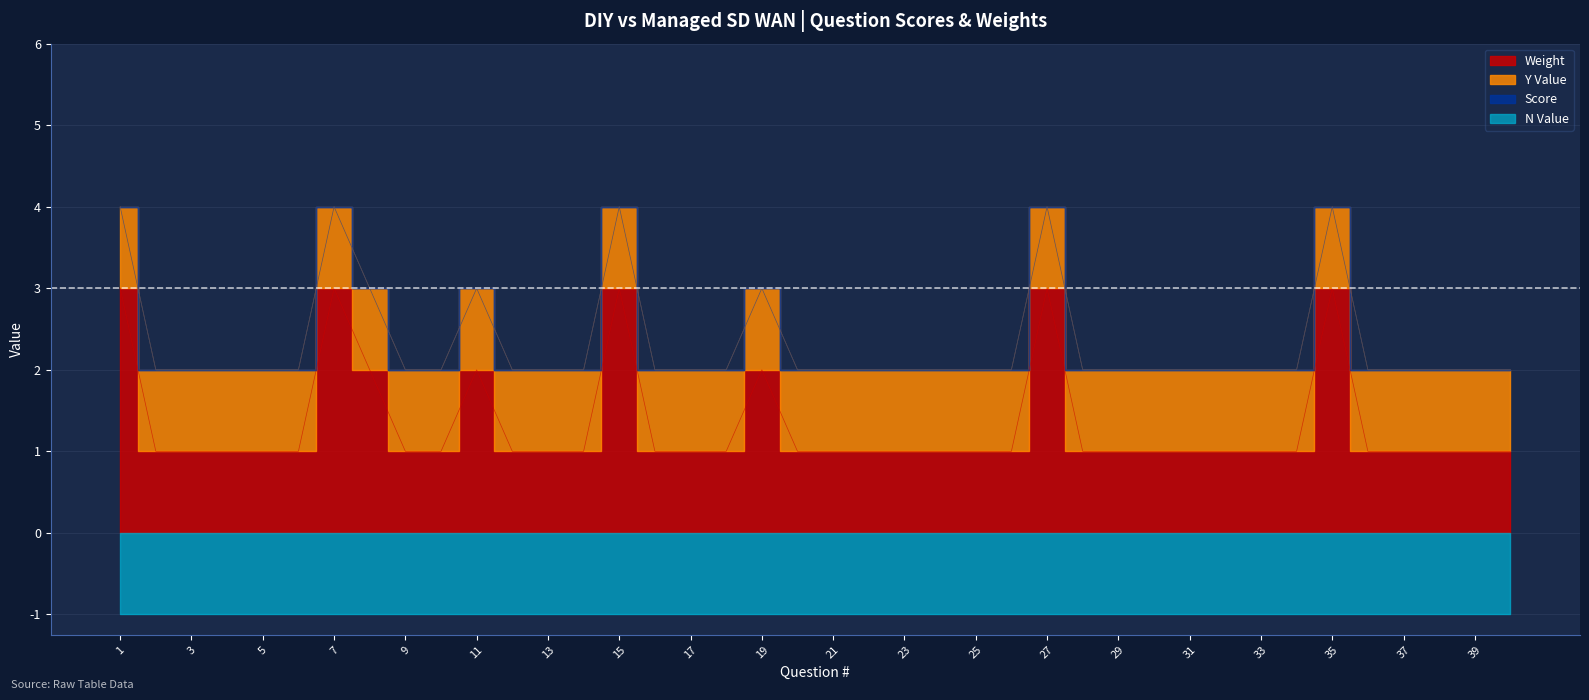

What is the difference between the second highest and minimum values in the Weight series?

2